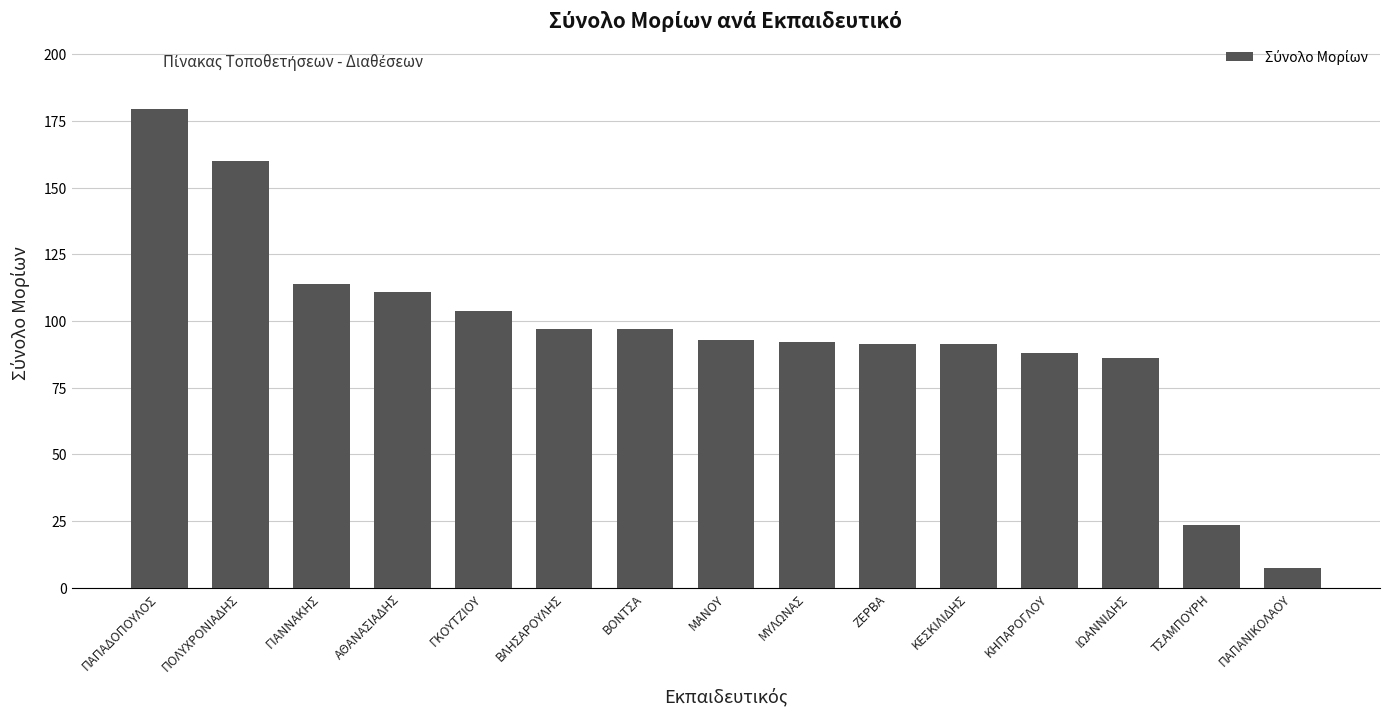

What is the sum of all values?

1434.7